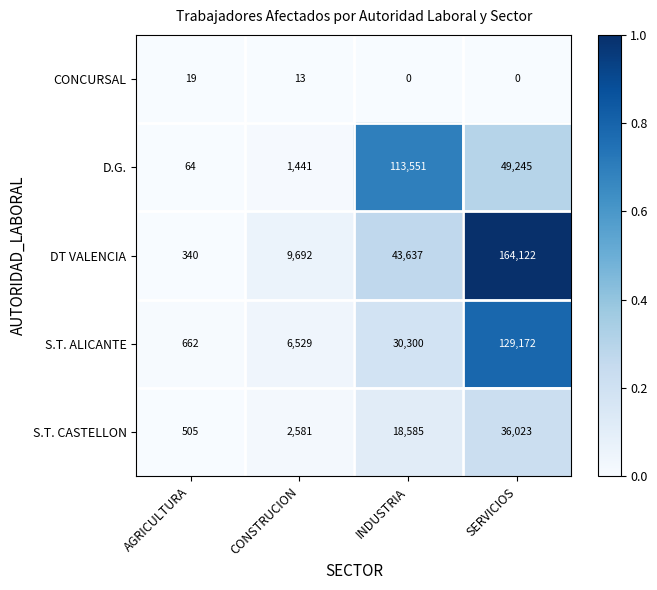

What is the maximum value shown in the chart?

164122